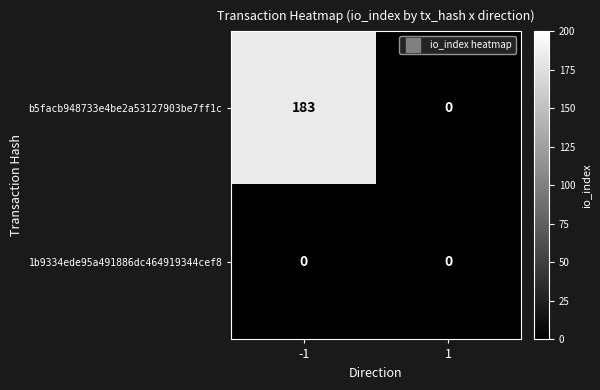

List the labels in order of b5facb948733e4be2a53127903be7ff1c value, largest first.

-1, 1